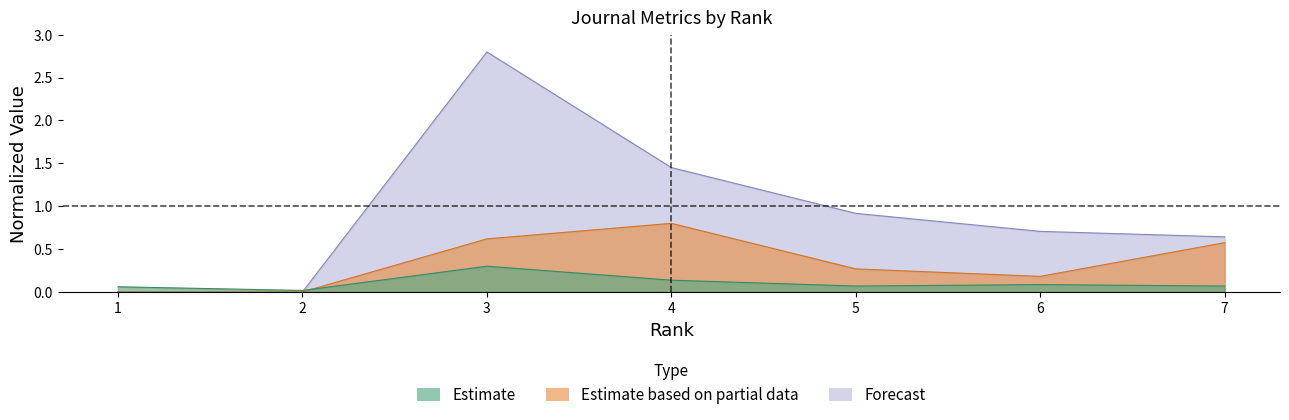

What is the greatest value displayed?

2.8